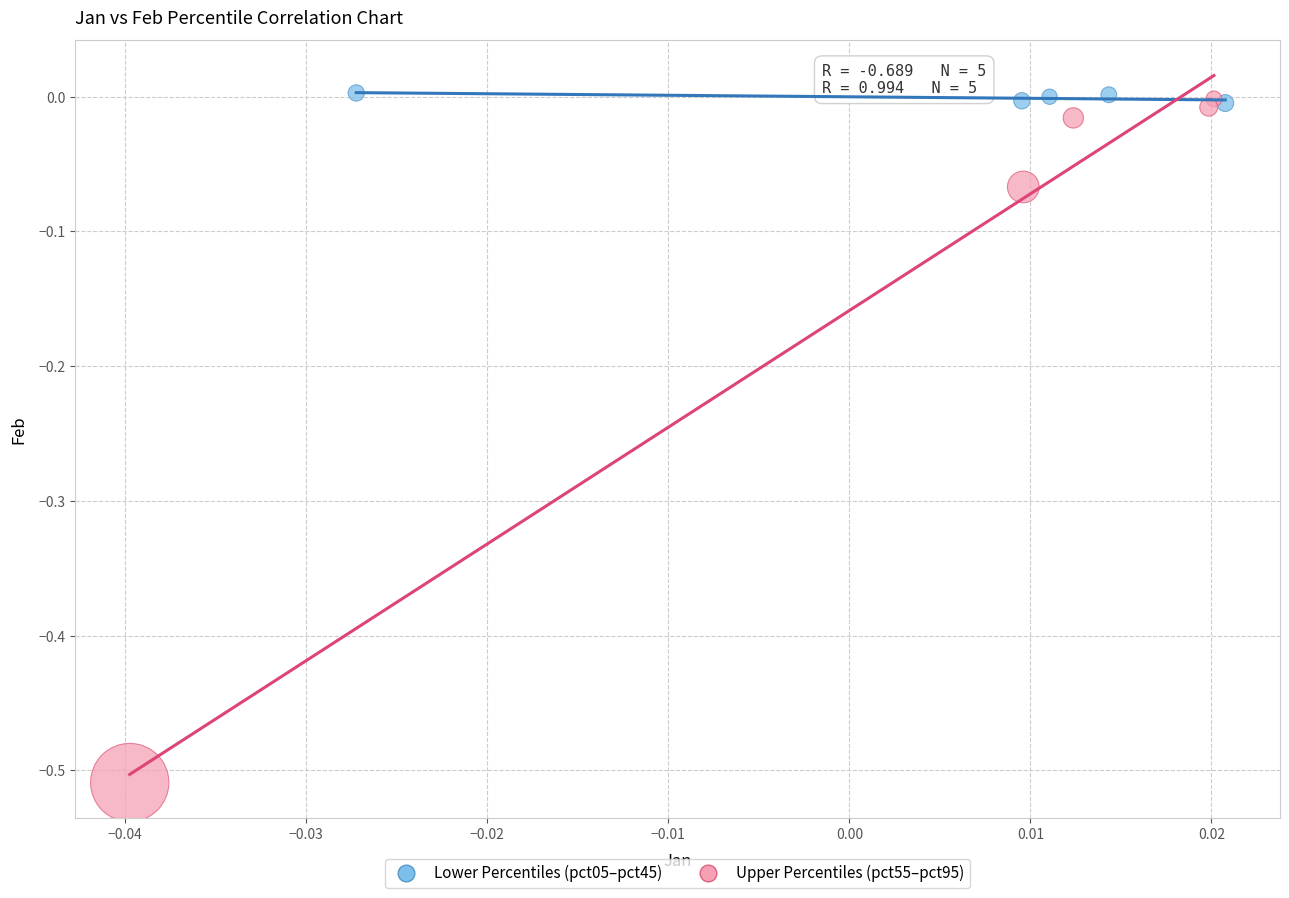

Which series has the largest Y range (max minus min)?

Upper Percentiles (pct55–pct95)